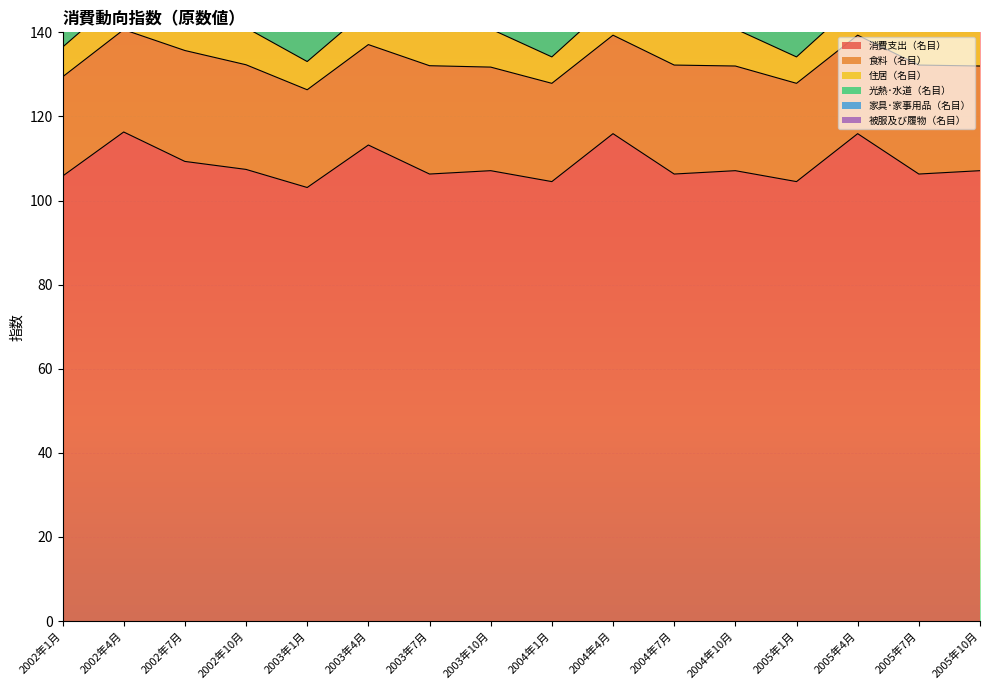

Read the 光熱･水道（名目） value at 2005年7月.

5.9